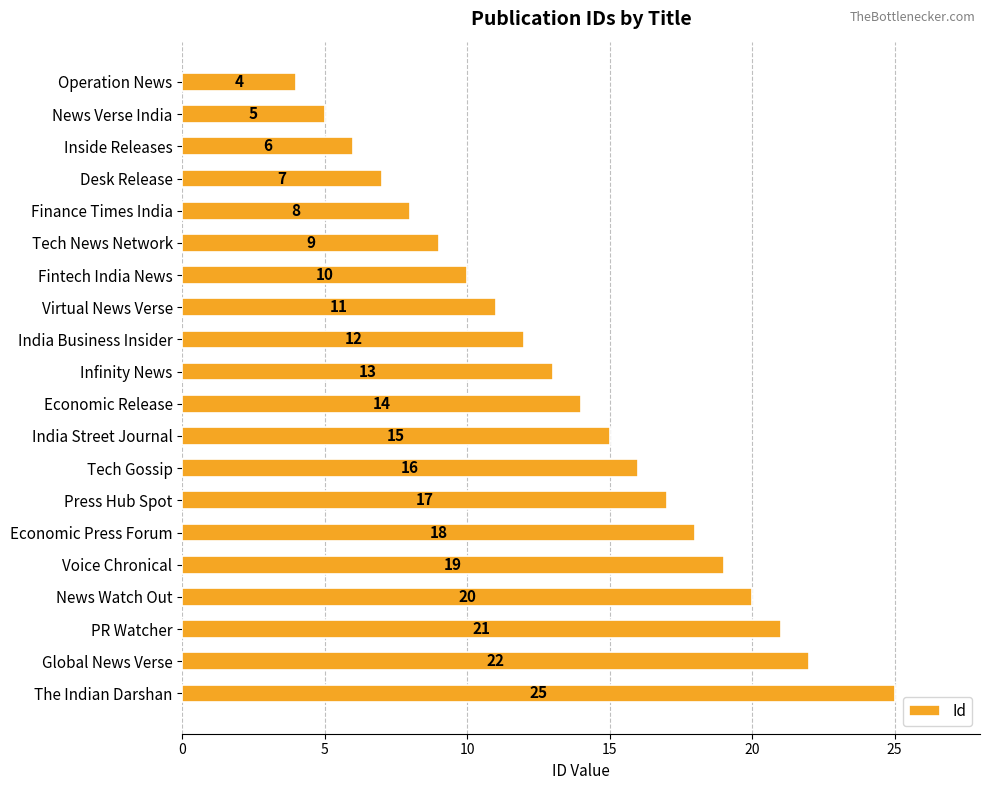

How many distinct data groups are displayed?

1